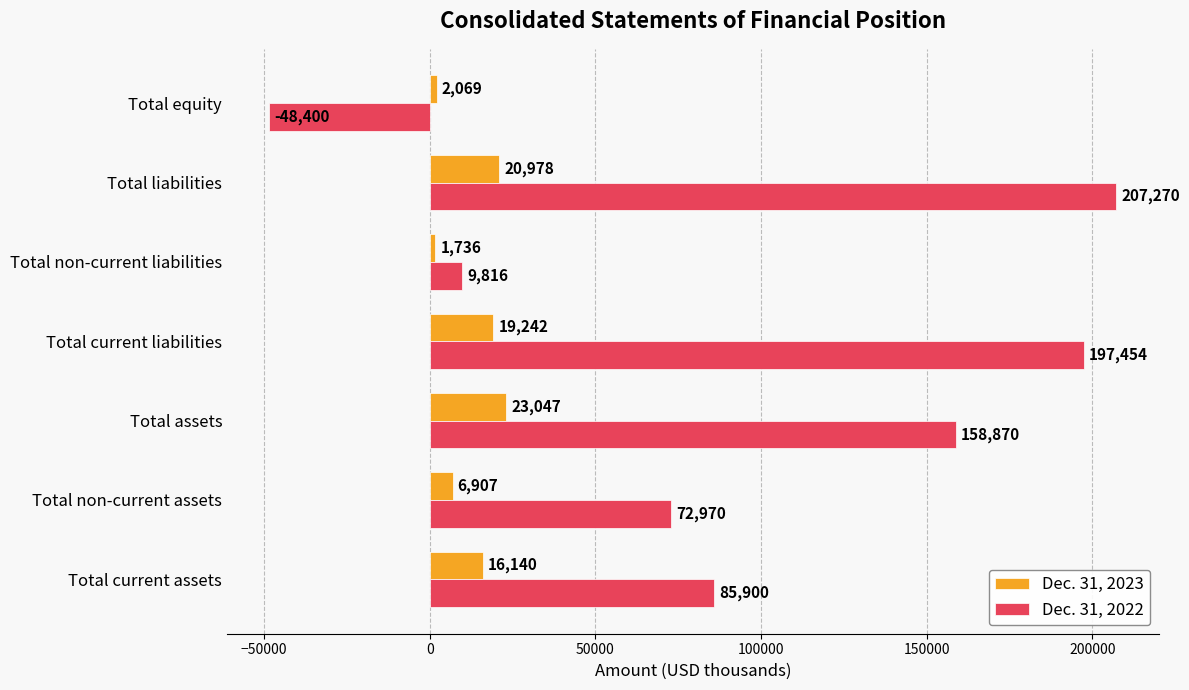

The value of Dec. 31, 2023 at Total non-current assets is 6907. True or false?

True